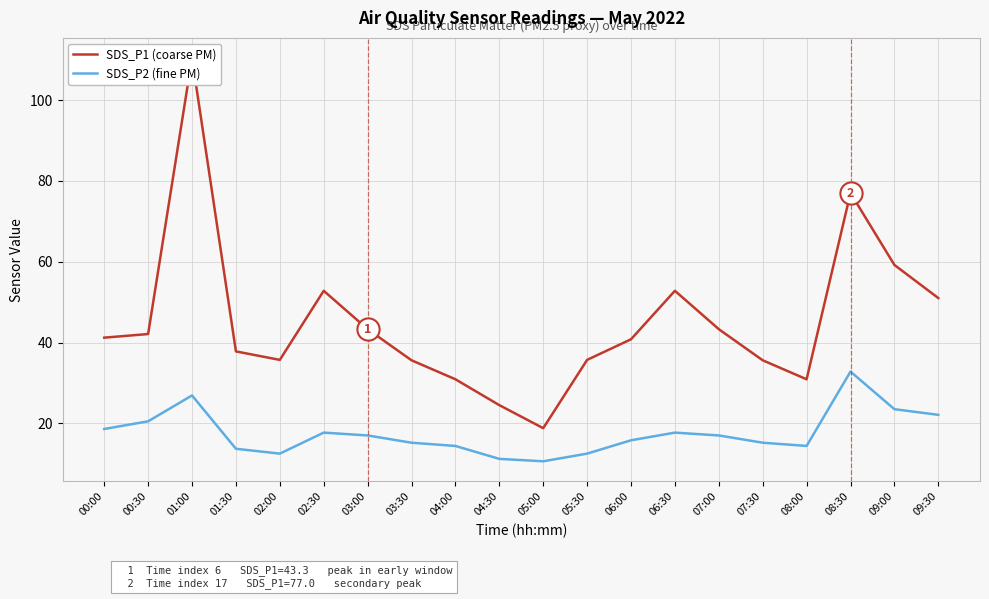

Which category has the lowest value in the SDS_P1 (coarse PM) series?

05:00